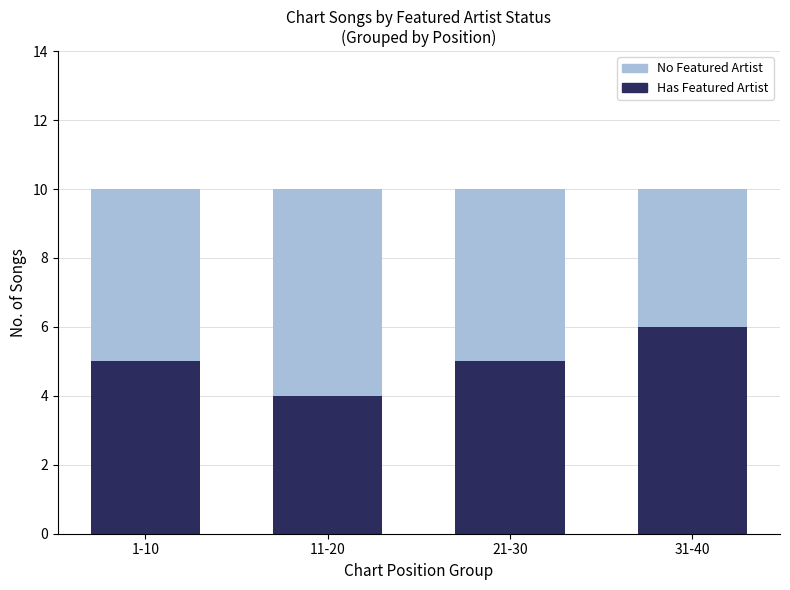

Is it true that Has Featured Artist equals 6 at 31-40?

True